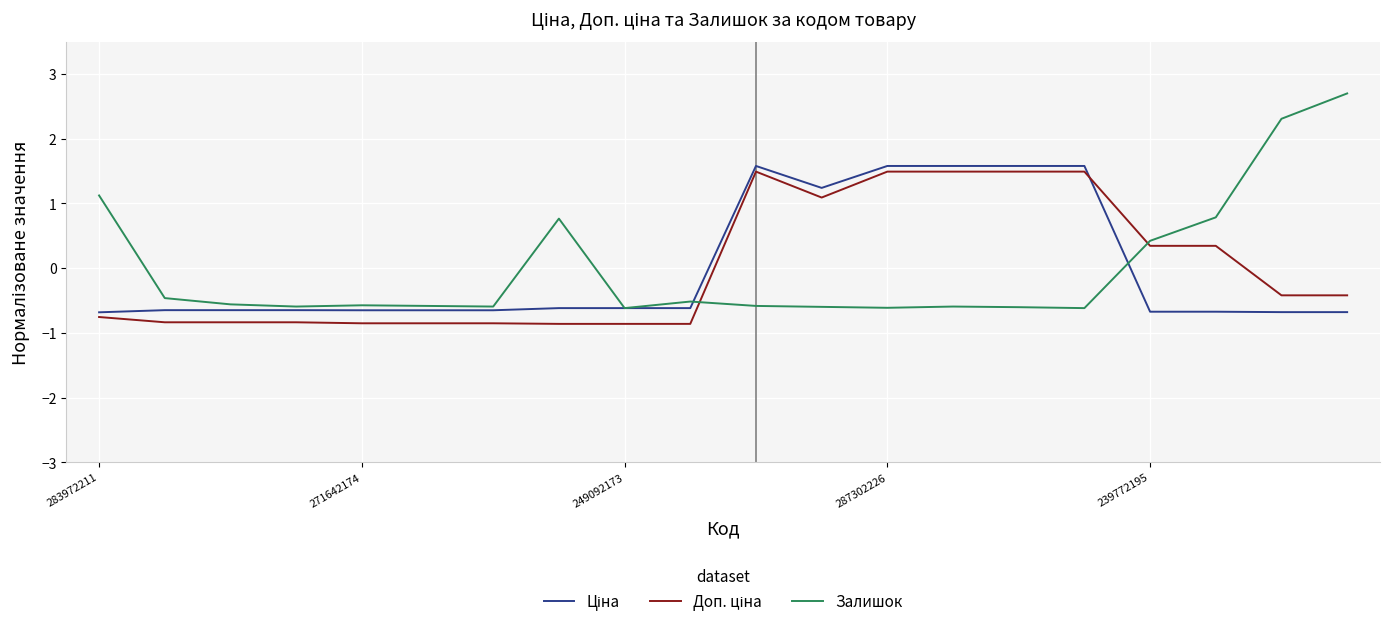

Which series has the widest spread of values?

Залишок